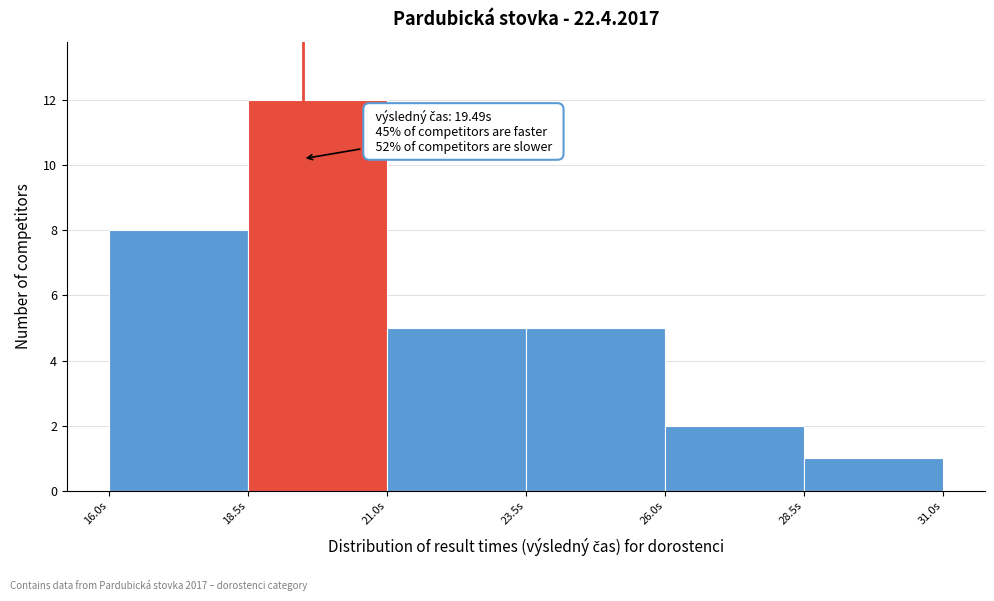

Which range on the x-axis has the tallest bar?

18.5 to 21.0